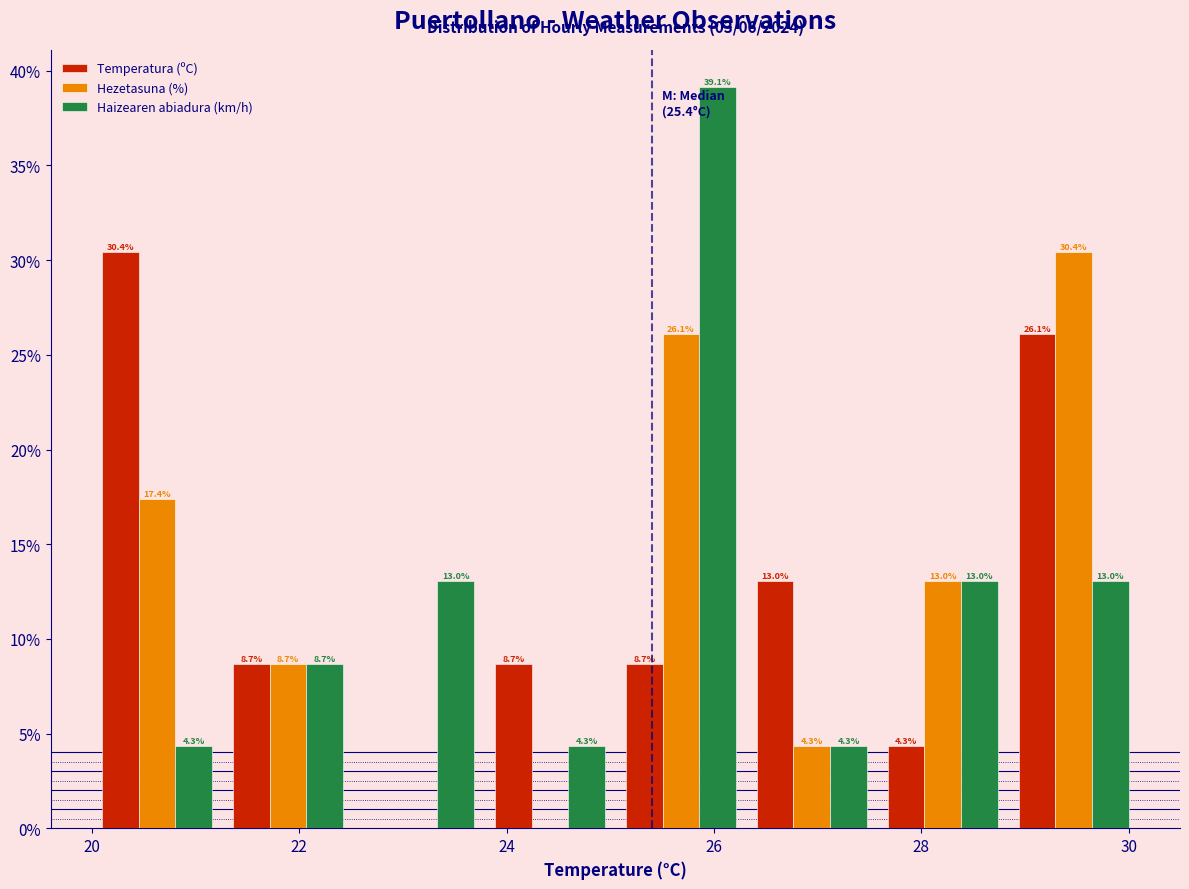

In the Haizearen abiadura (km/h) series, which range on the x-axis has the tallest bar?

25.0 to 26.4